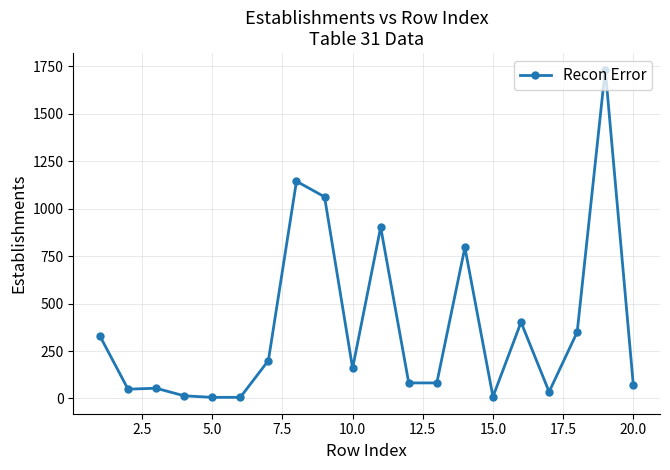

True or false: the data has more than 1 interior local peaks.

True